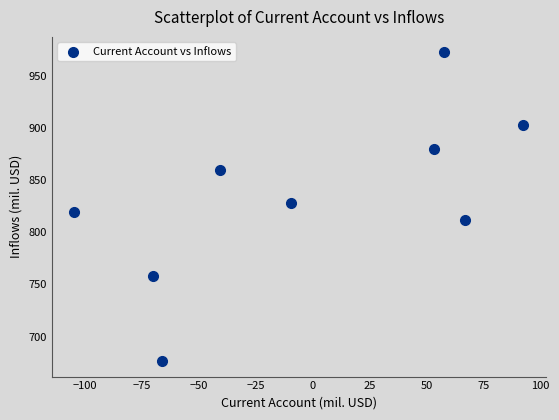

What is the average X value?

-2.2